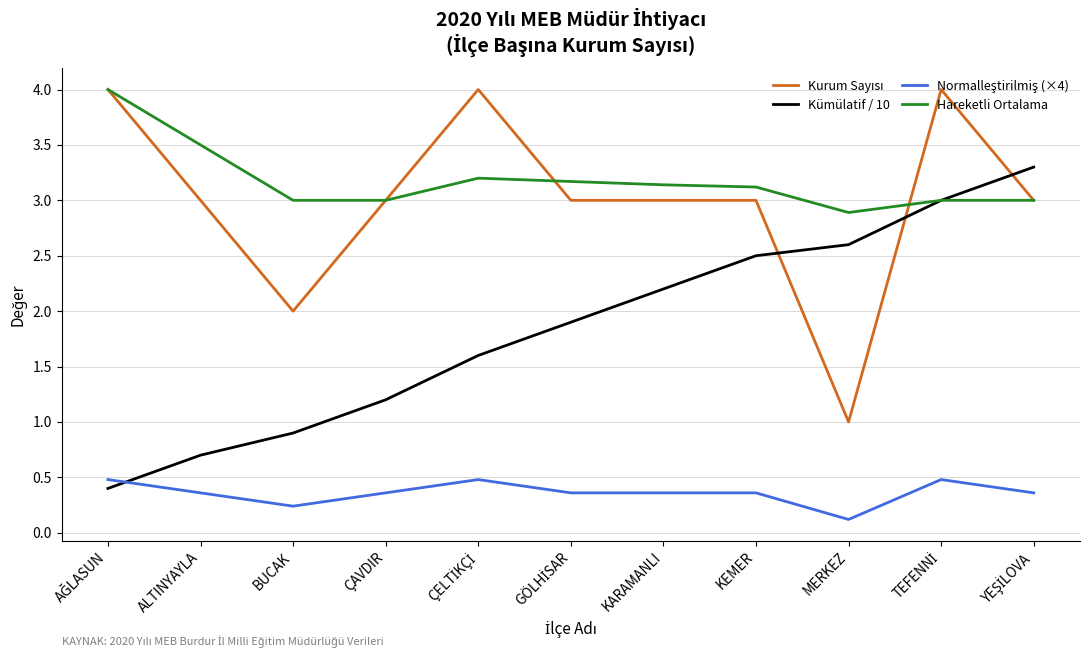

What is the spread (max minus min) of values at BUCAK?

2.8